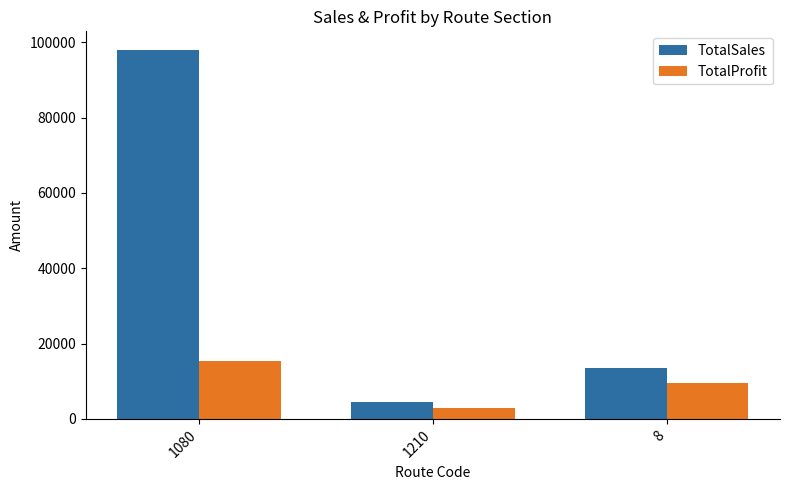

What is the difference between the highest and lowest values at 8?

4136